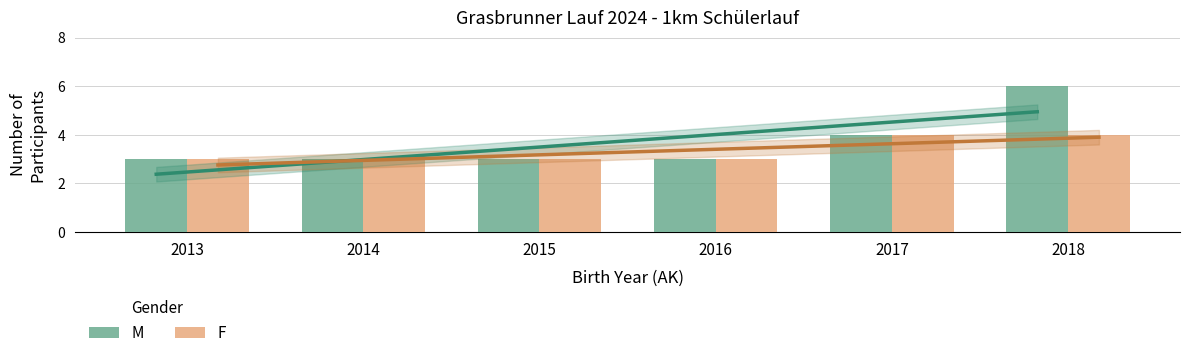

How many series are shown in this chart?

2